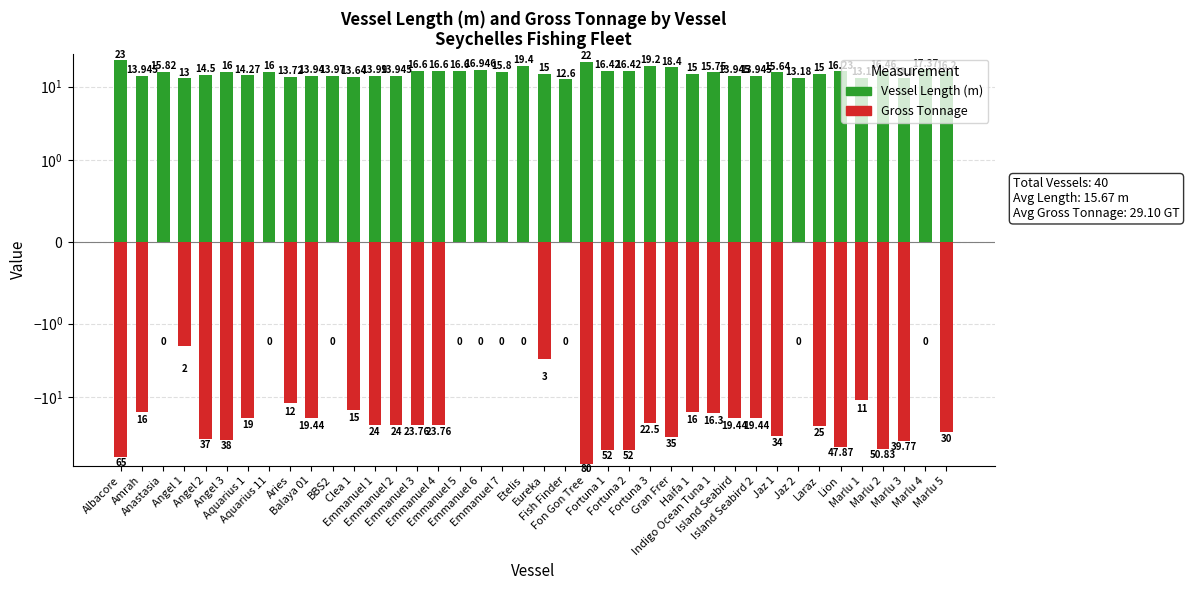

What are all the series names shown in the legend?

Vessel Length (m), Gross Tonnage